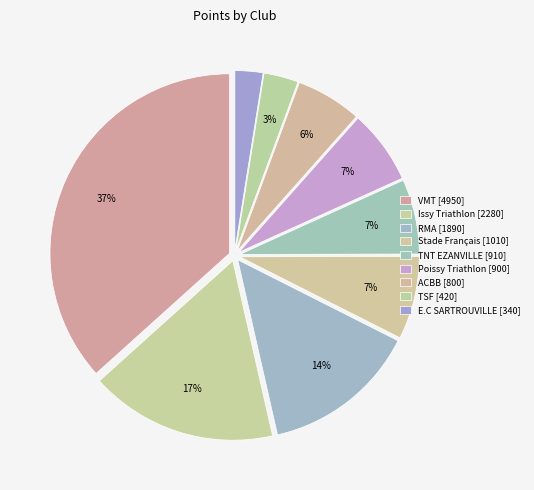

Is it true that Stade Français is 1% of the pie?

False